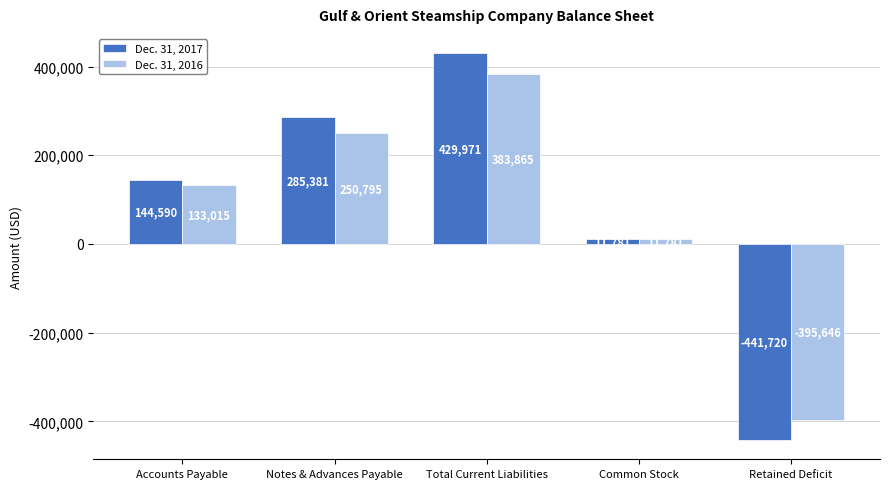

The Dec. 31, 2017 series shows 144590 at Accounts Payable. True or false?

True